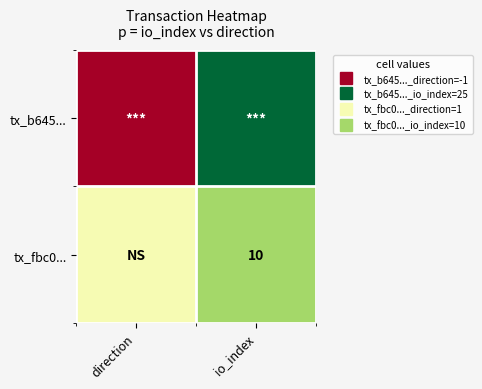

Count the tx_b645... values in the range -1 to 25.

2